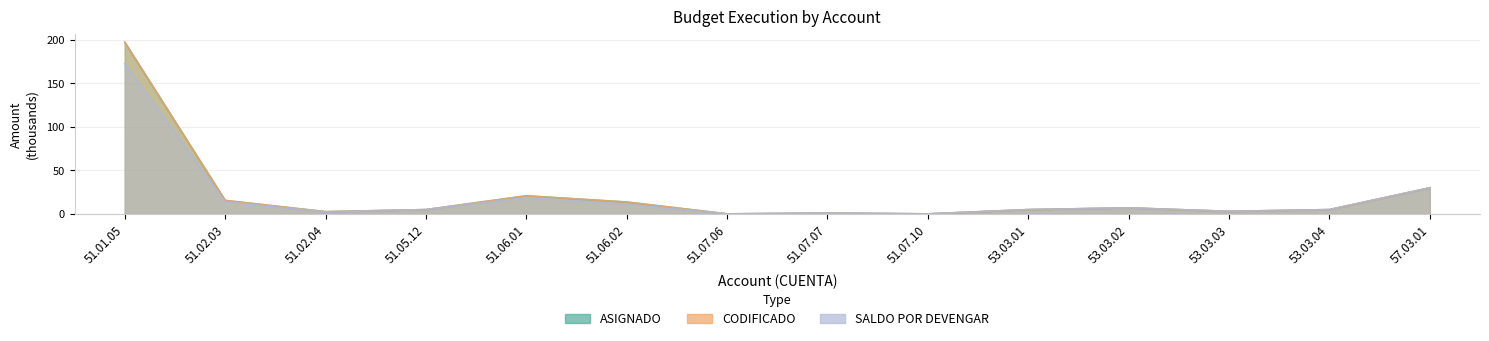

In CODIFICADO, how many points are lower than both neighbors (excluding endpoints)?

4